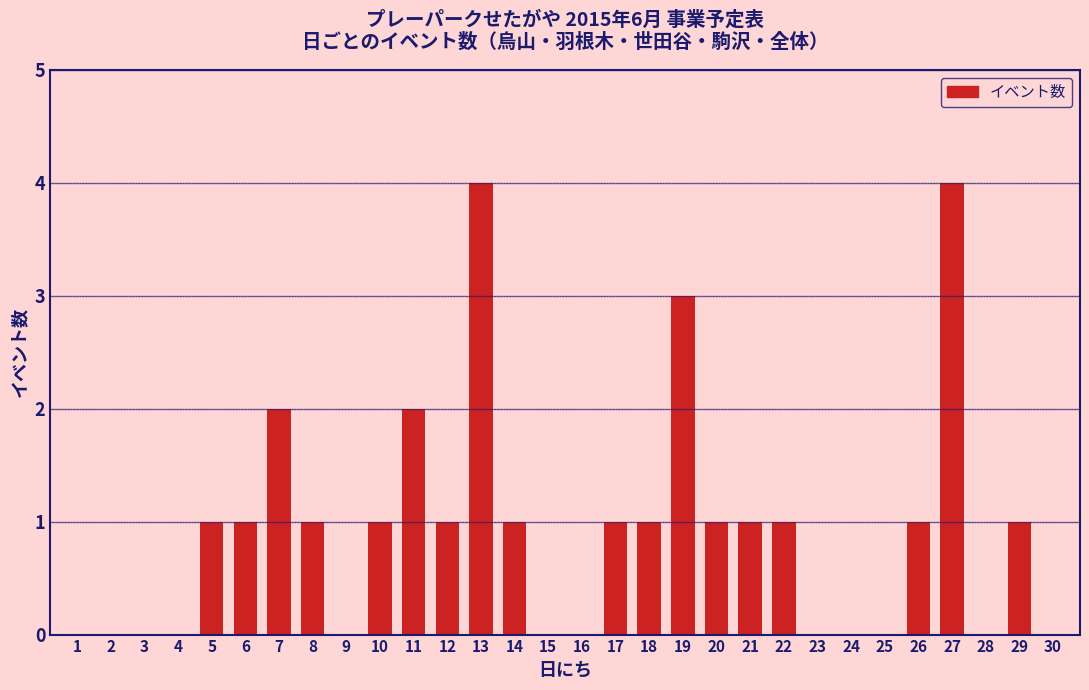

Reading right to left, transcribe all the data shown in this chart.

30=0	29=1	28=0	27=4	26=1	25=0	24=0	23=0	22=1	21=1	20=1	19=3	18=1	17=1	16=0	15=0	14=1	13=4	12=1	11=2	10=1	9=0	8=1	7=2	6=1	5=1	4=0	3=0	2=0	1=0